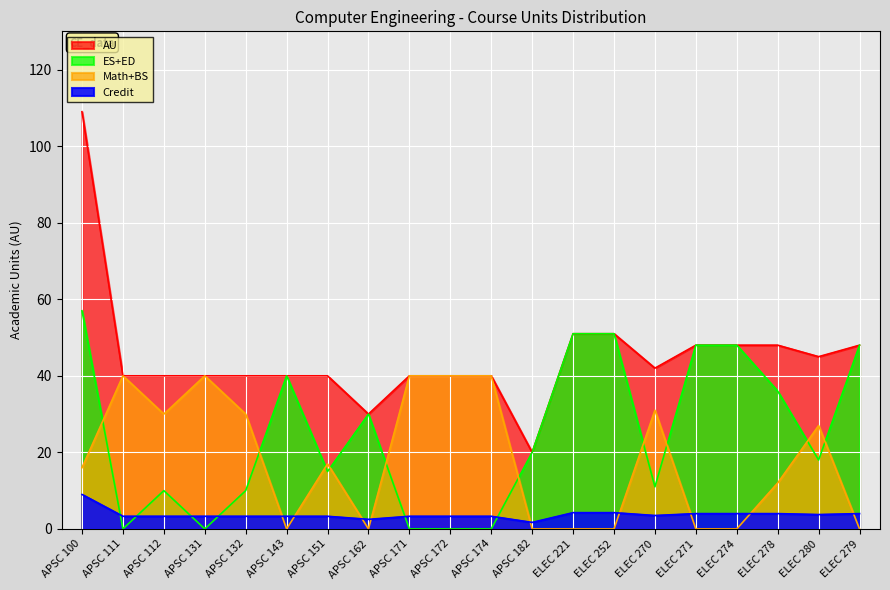

Is it true that Math+BS equals -16.5 at ELEC 252?

False